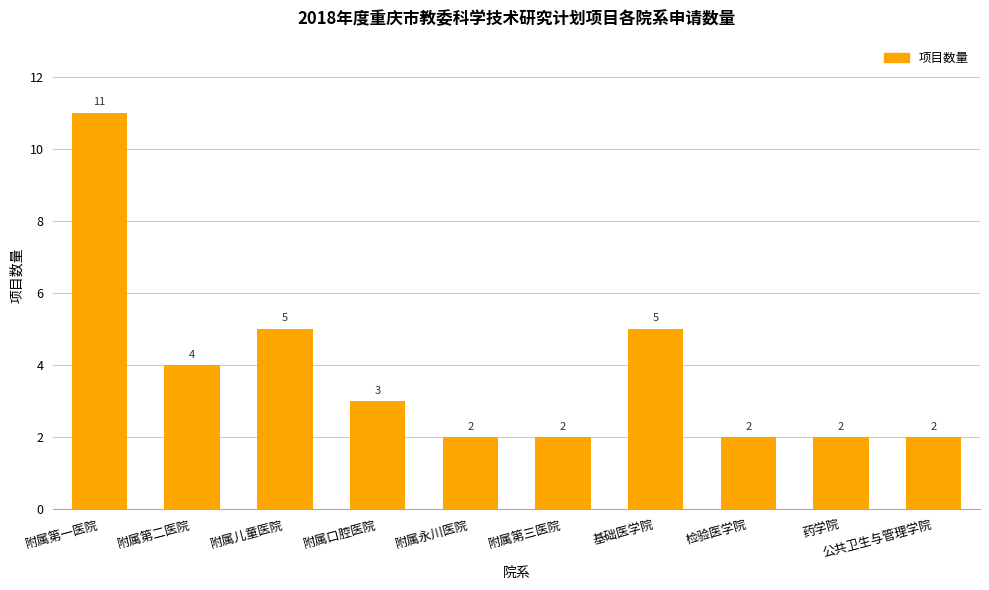

What is the ratio of the value at 附属口腔医院 to the value at 附属儿童医院?

0.6